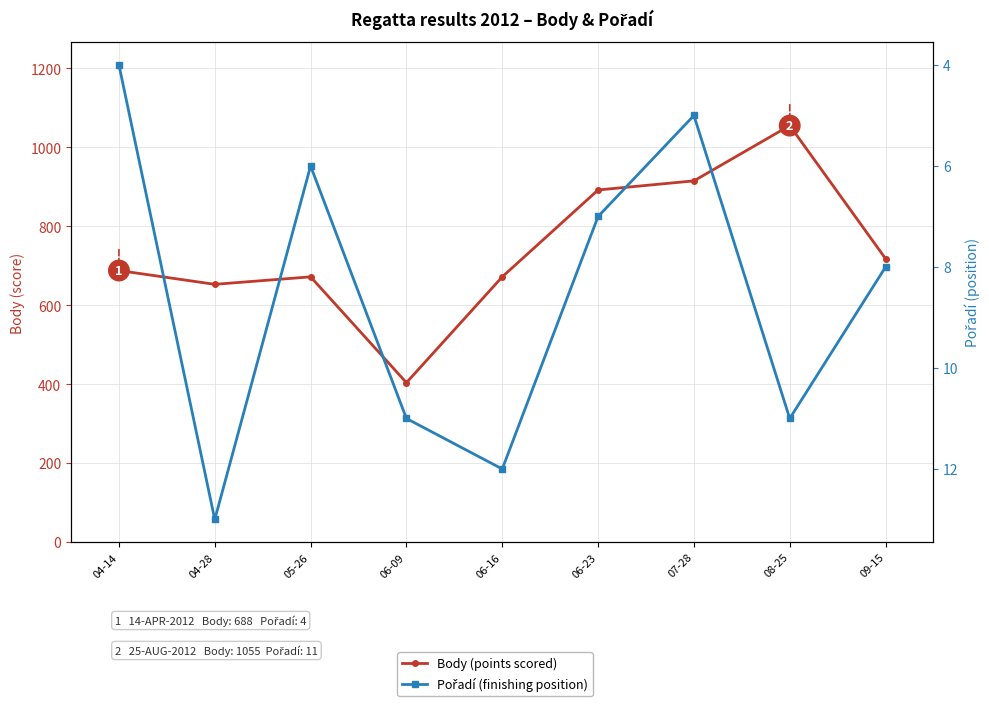

What is the minimum value shown in the chart?

4